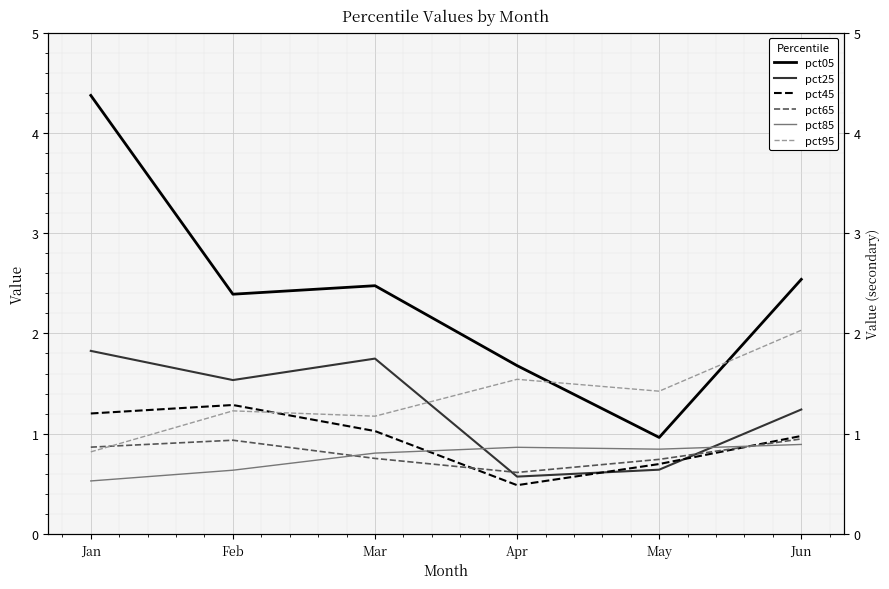

What is the difference between the pct45 values at Mar and Apr?

0.5